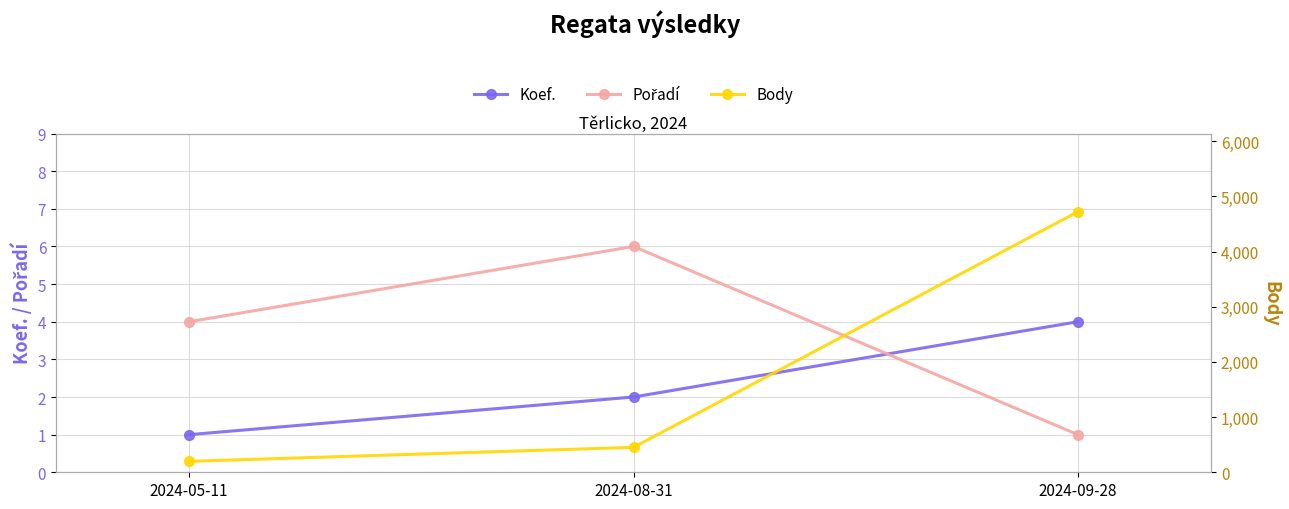

What value does the Body series have at 2024-05-11?

198